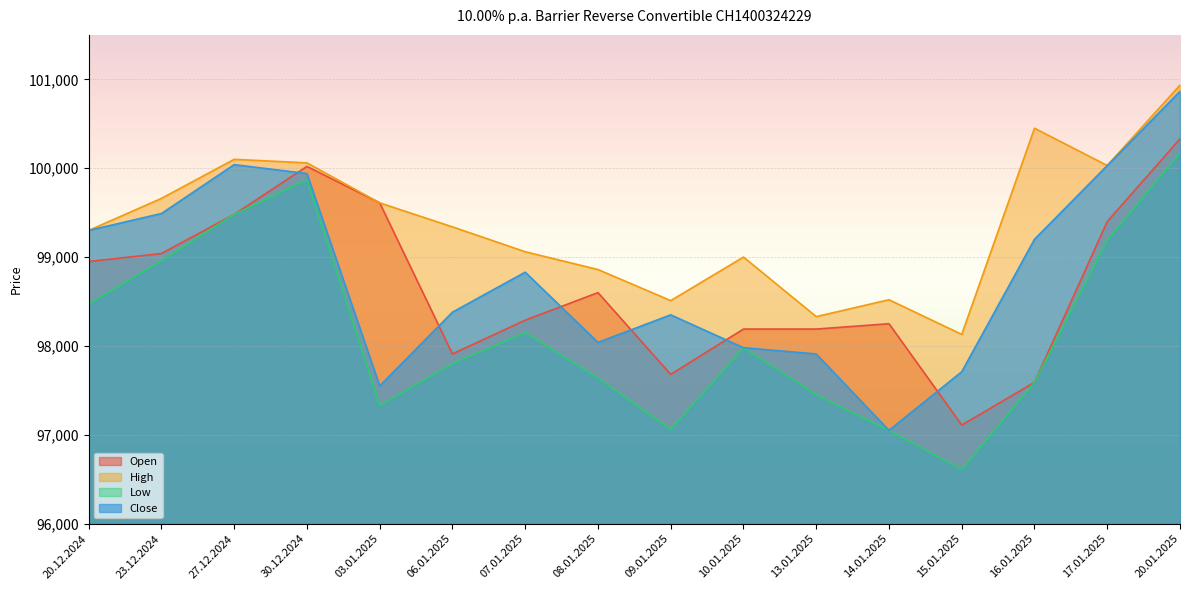

Read the Low value at 13.01.2025.

97450